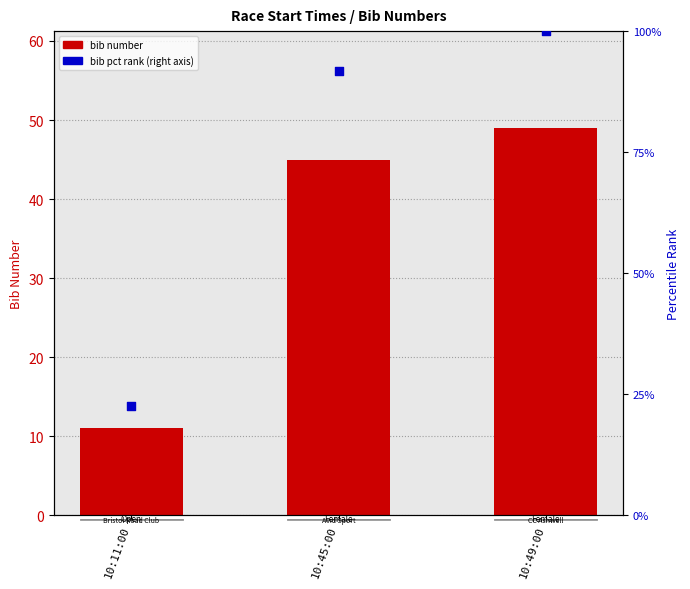

Which series has the largest total across all categories?

bib pct rank